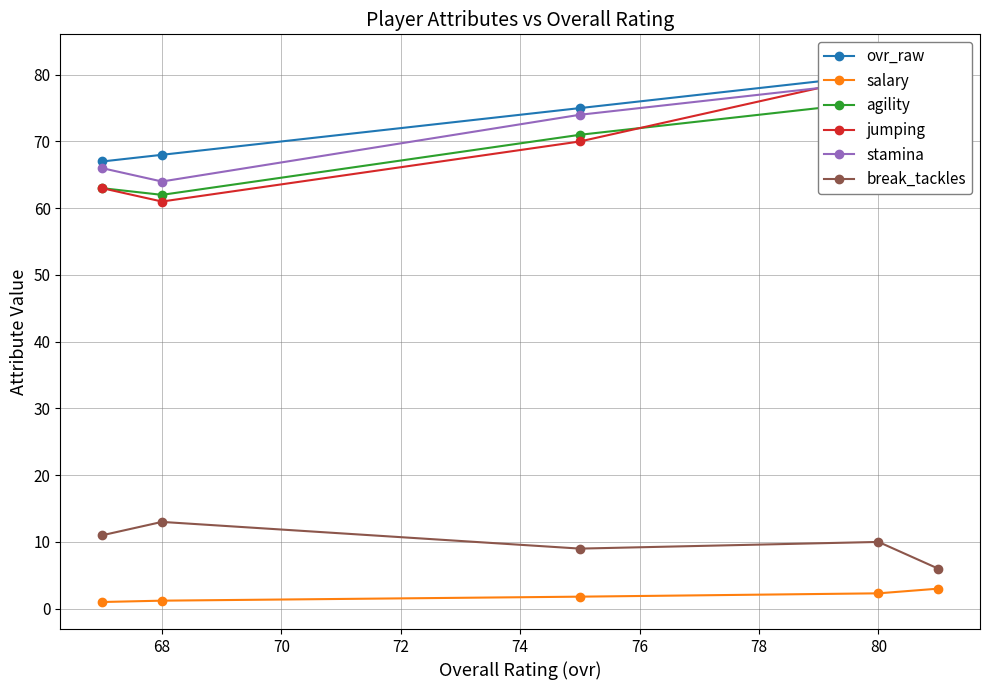

What is the smallest value displayed?

1.0